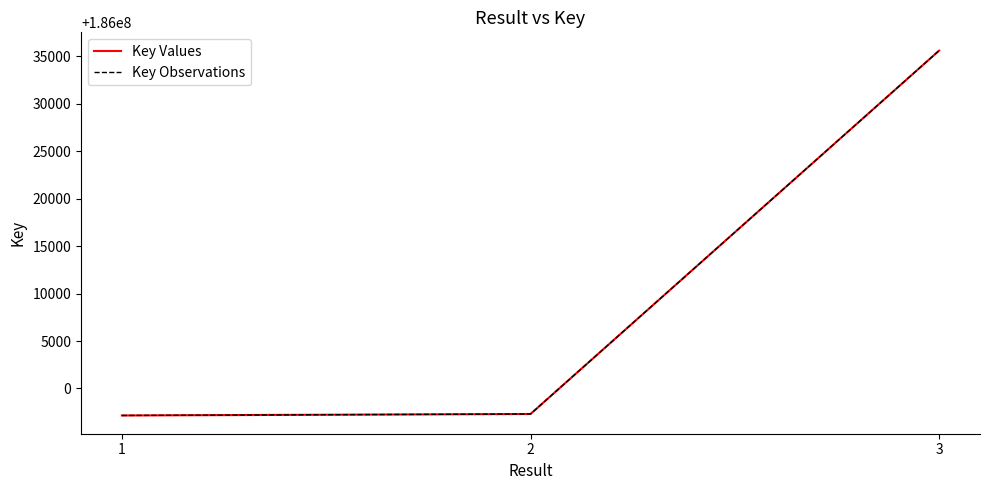

What is the highest value of the Key Values series?

186035615